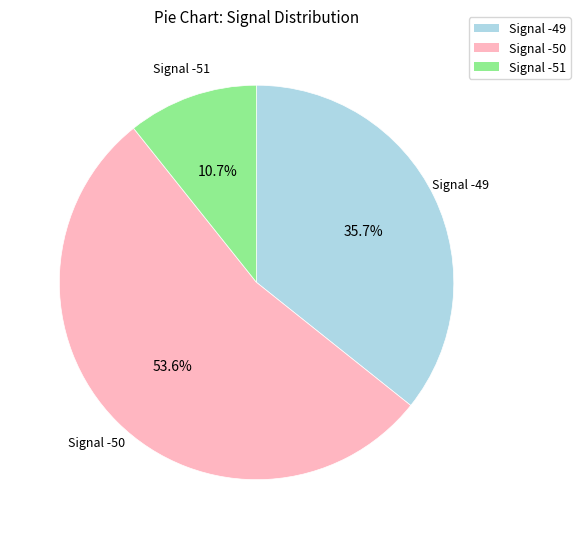

Does any single category account for the majority?

Yes